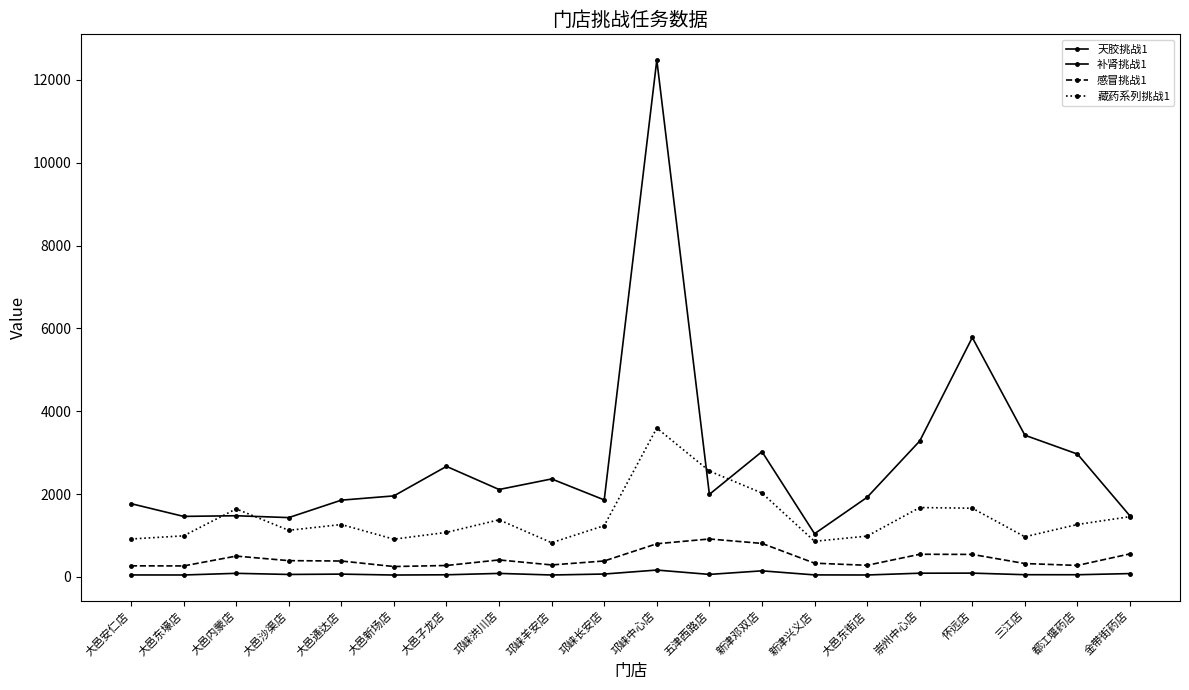

The value of 藏药系列挑战1 at 新津邓双店 is 3339.7. True or false?

False